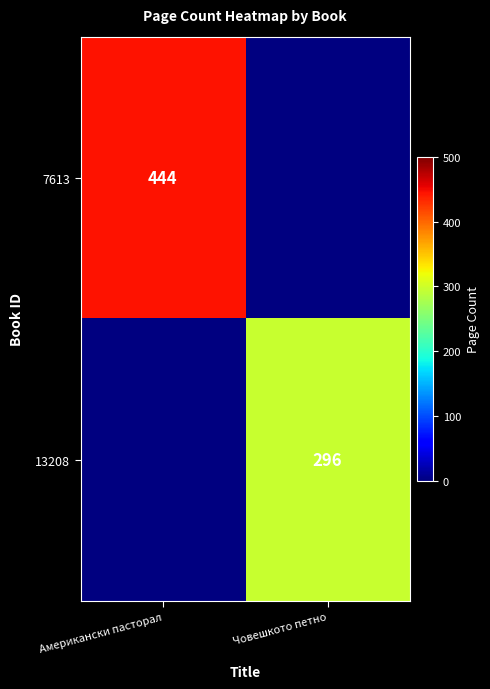

The 13208 series shows 296 at Човешкото петно. True or false?

True